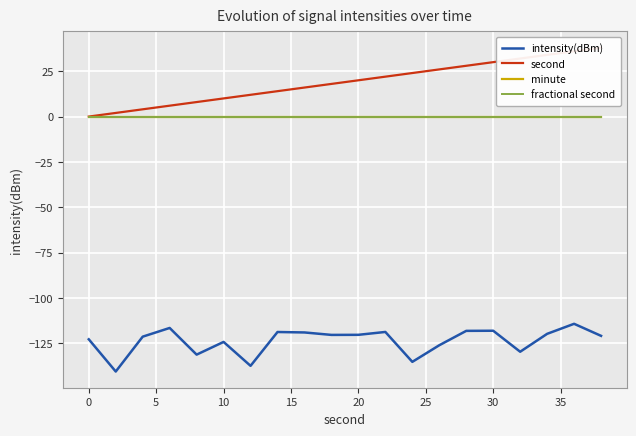

How many positive values does the second series have?

19